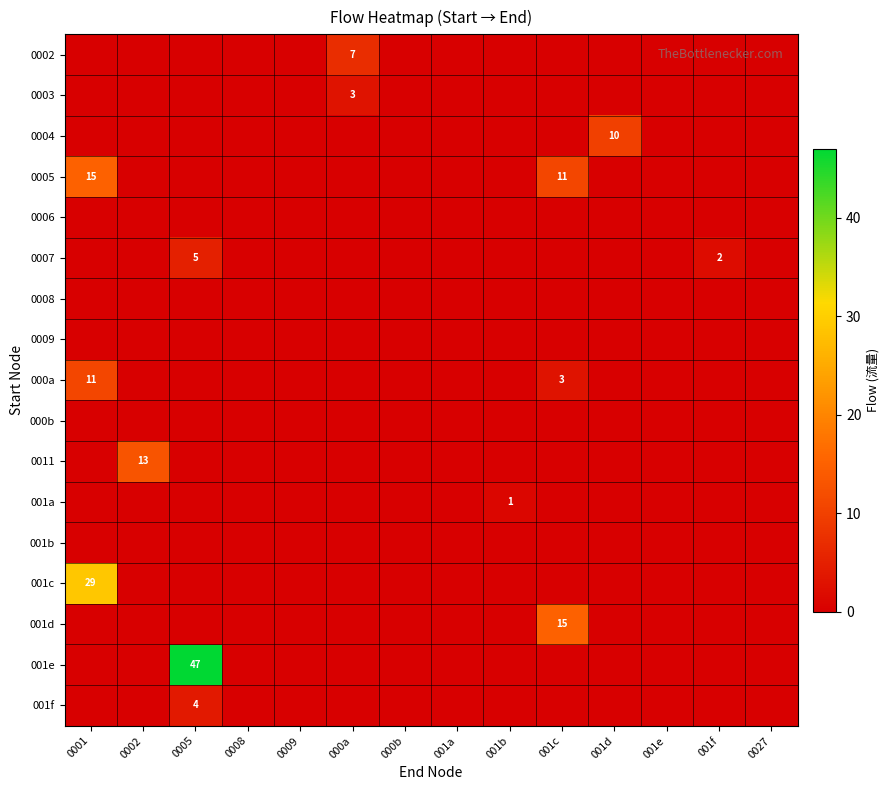

The value of 0003 at 000a is 2. True or false?

False